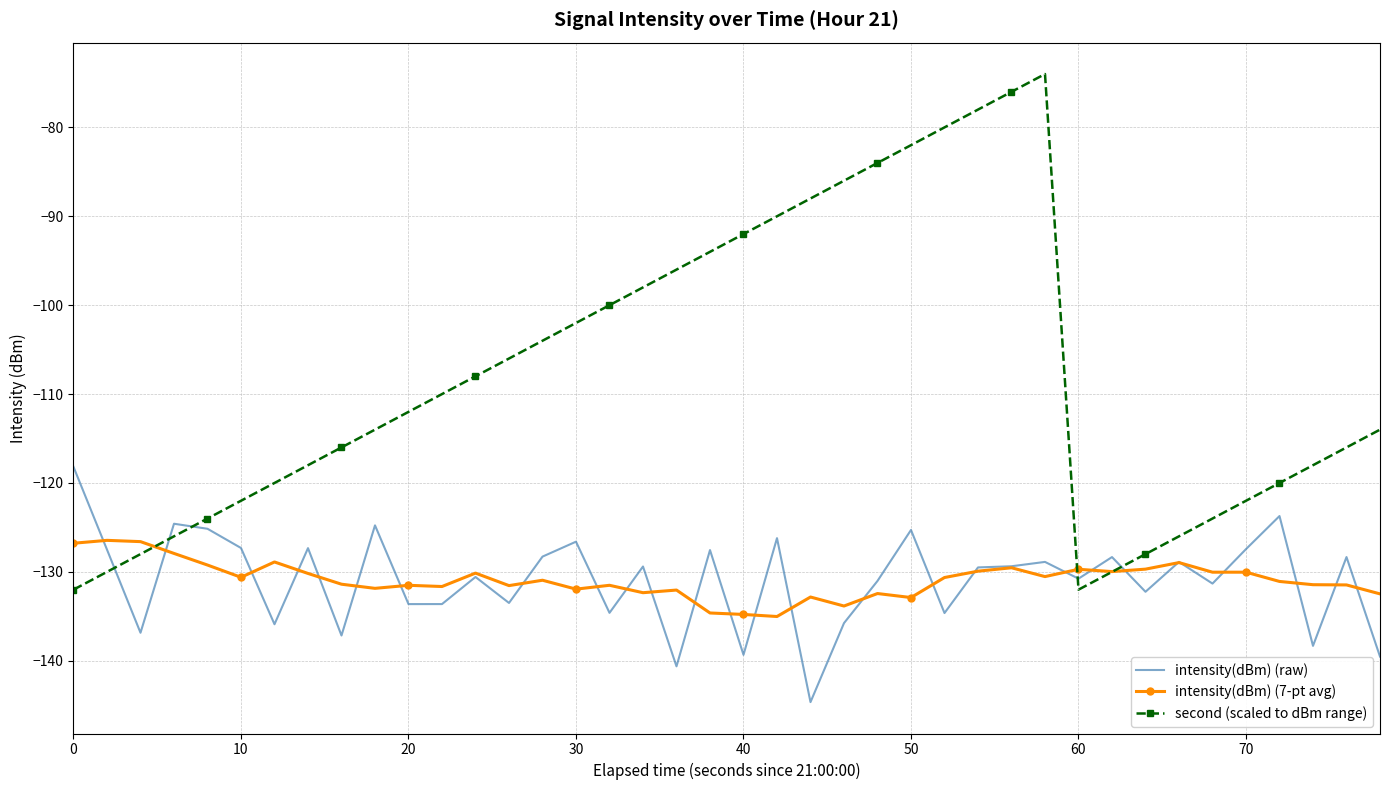

How many times do second (scaled to dBm range) and intensity(dBm) (raw) cross each other?

5